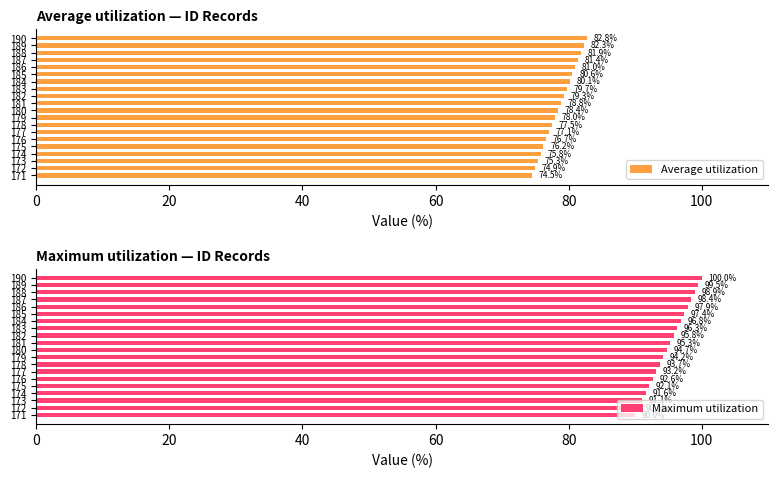

Which category has the highest value in the Average utilization series?

190